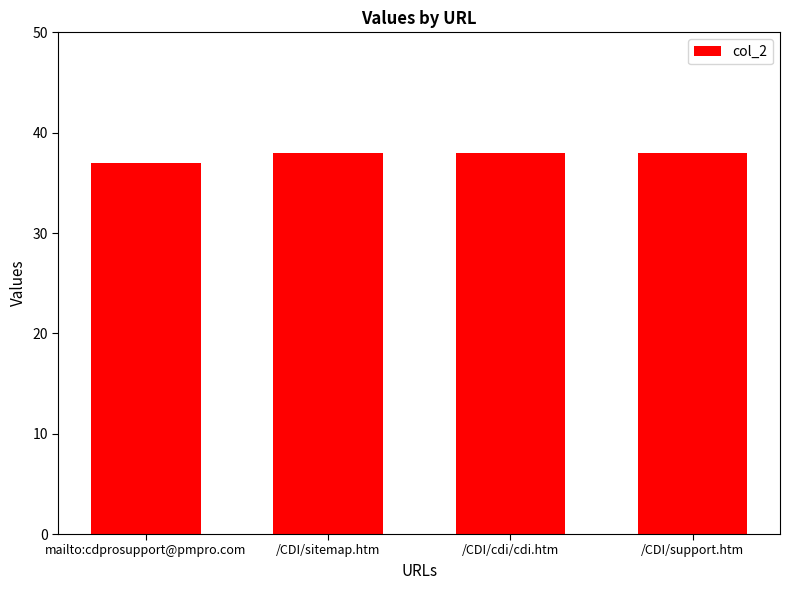

What is the maximum value shown in the chart?

38